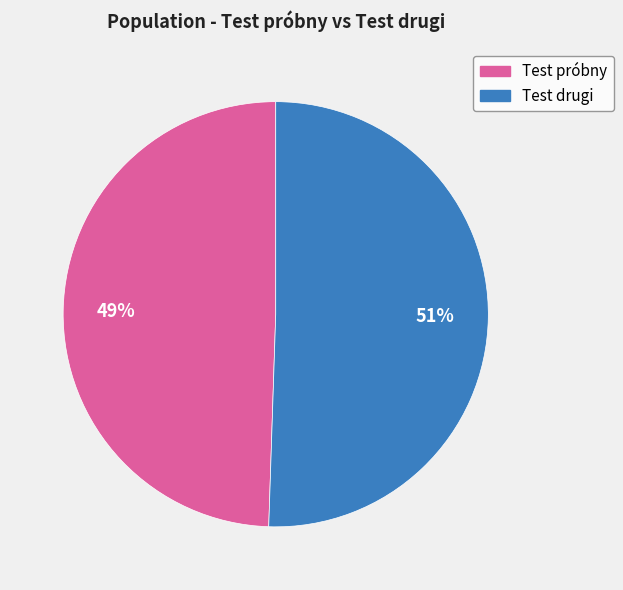

Between Test próbny and Test drugi, which is larger?

Test drugi